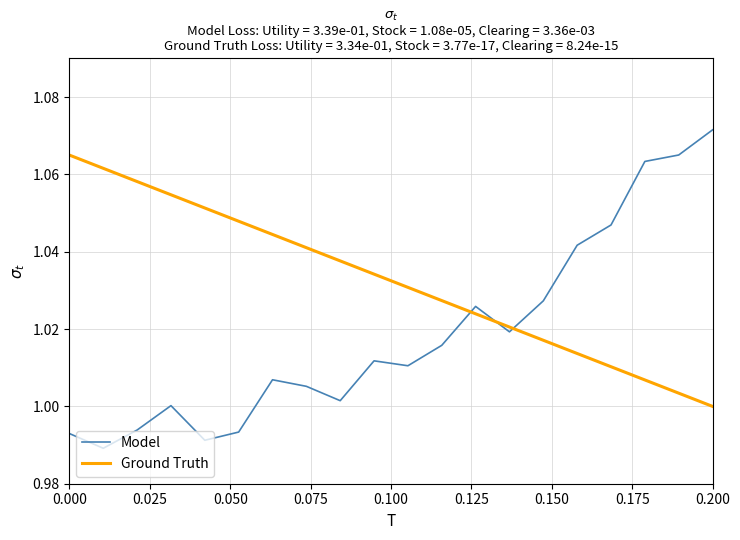

How many intersections are there between Model and Ground Truth?

3